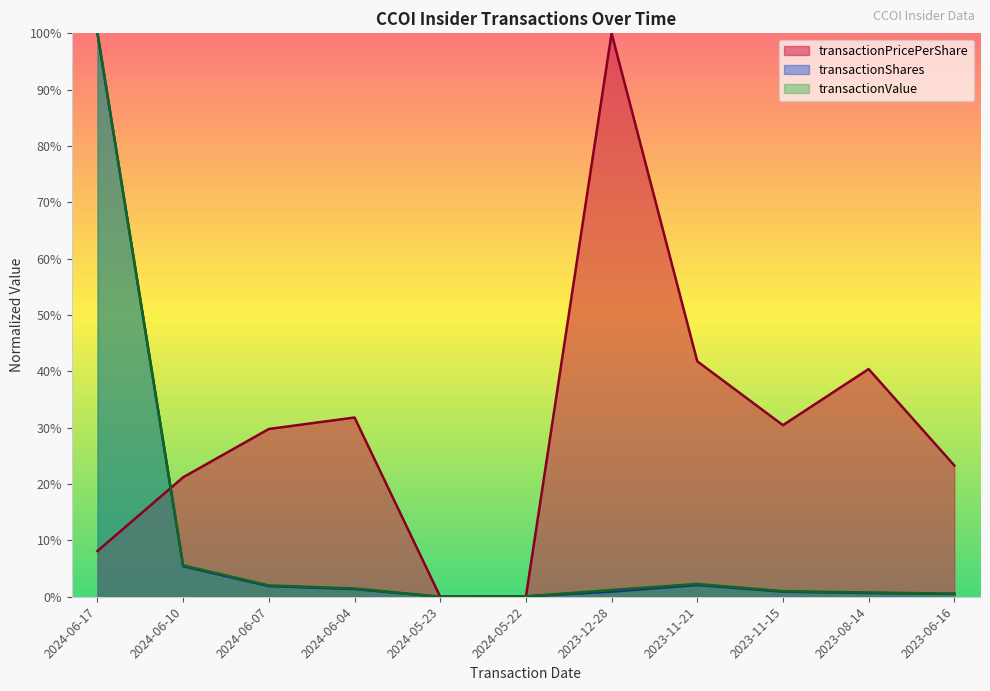

Is it true that transactionPricePerShare equals 6.9 at 2024-06-10?

False